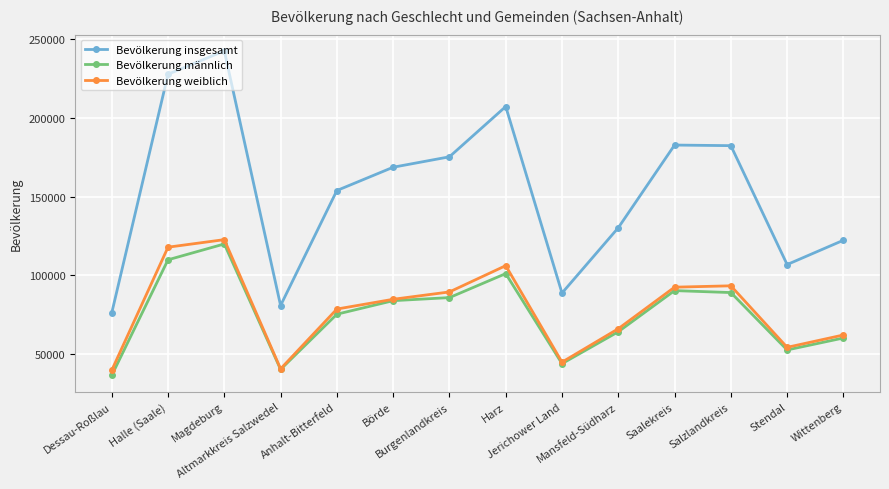

True or false: Bevölkerung männlich has more than 0 points higher than both neighbors.

True